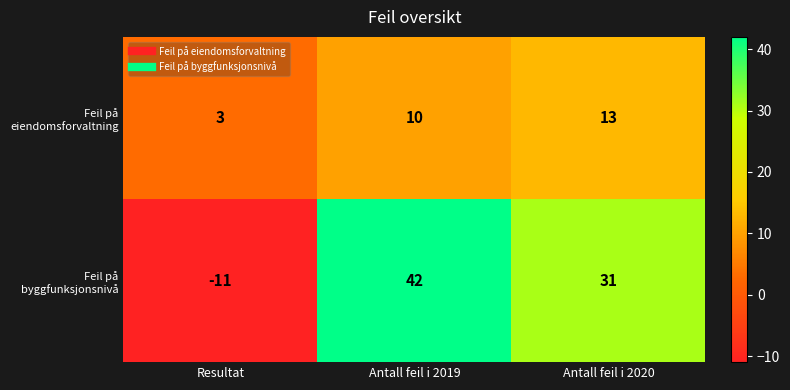

At which category is the sum across all series the highest?

Antall feil i 2019